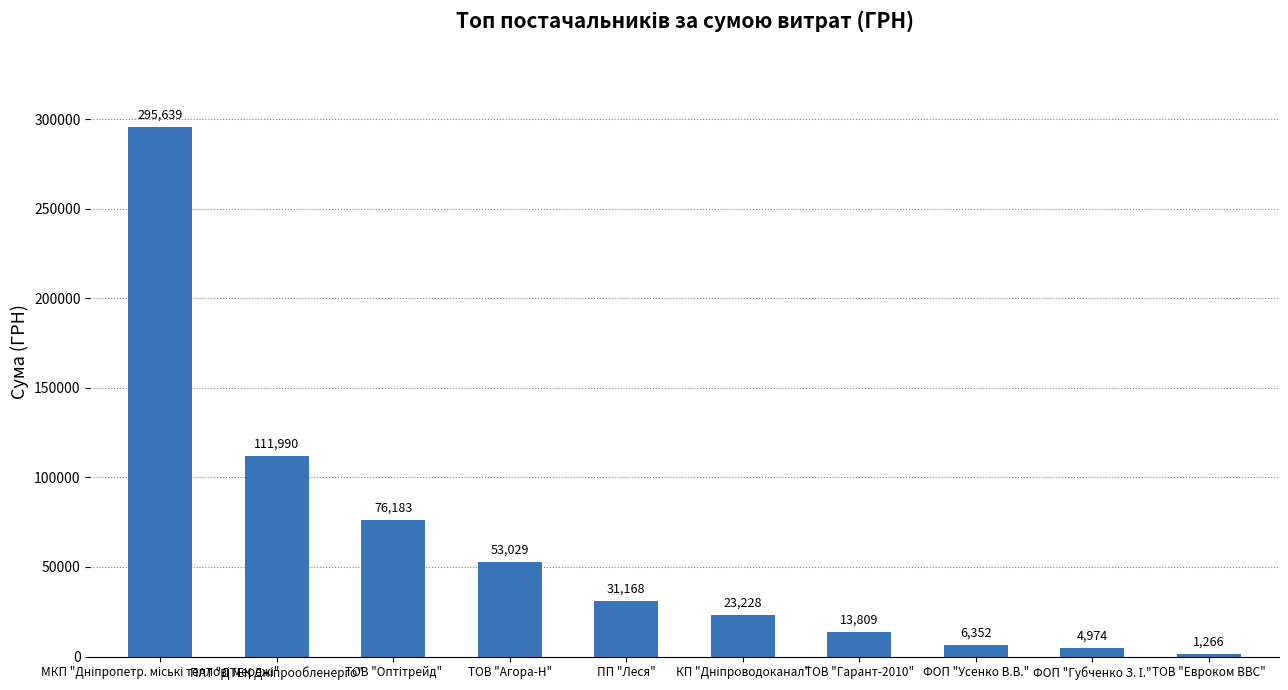

What position from the left is ФОП "Усенко В.В."?

8